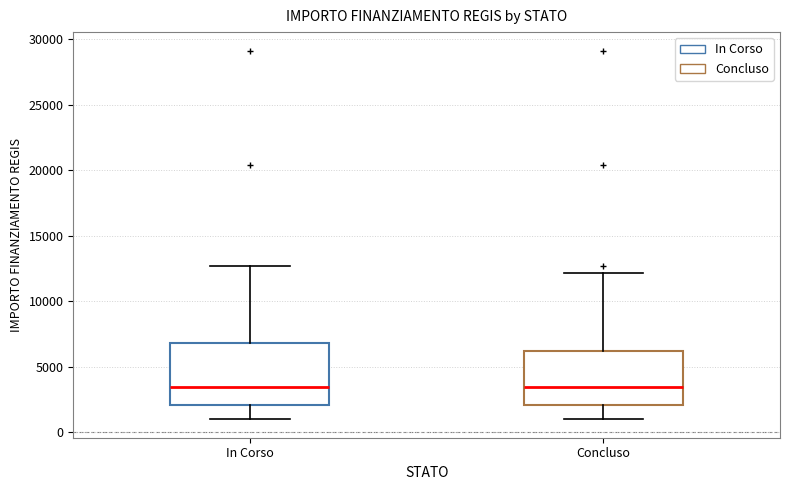

Which box is the tallest, from its lower edge to its upper edge?

In Corso